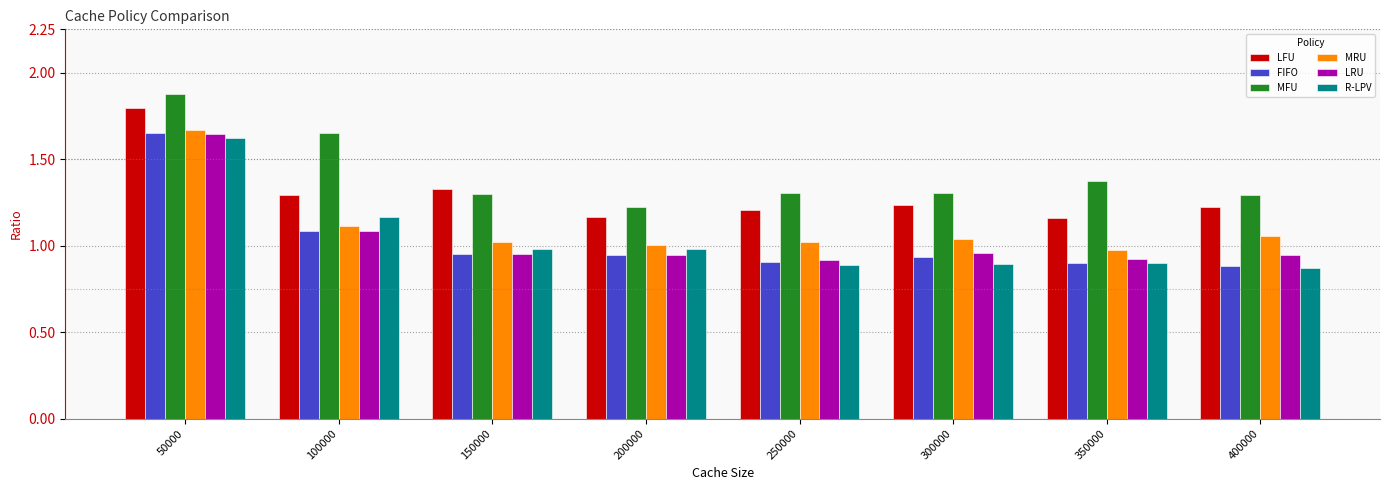

Is it true that MRU equals 0.3 at 350000?

False